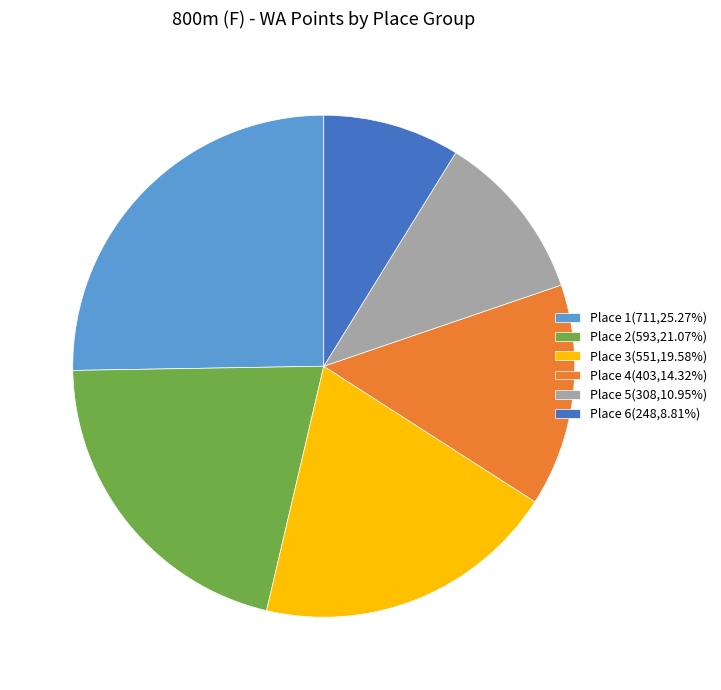

Count the number of slices in the pie.

6